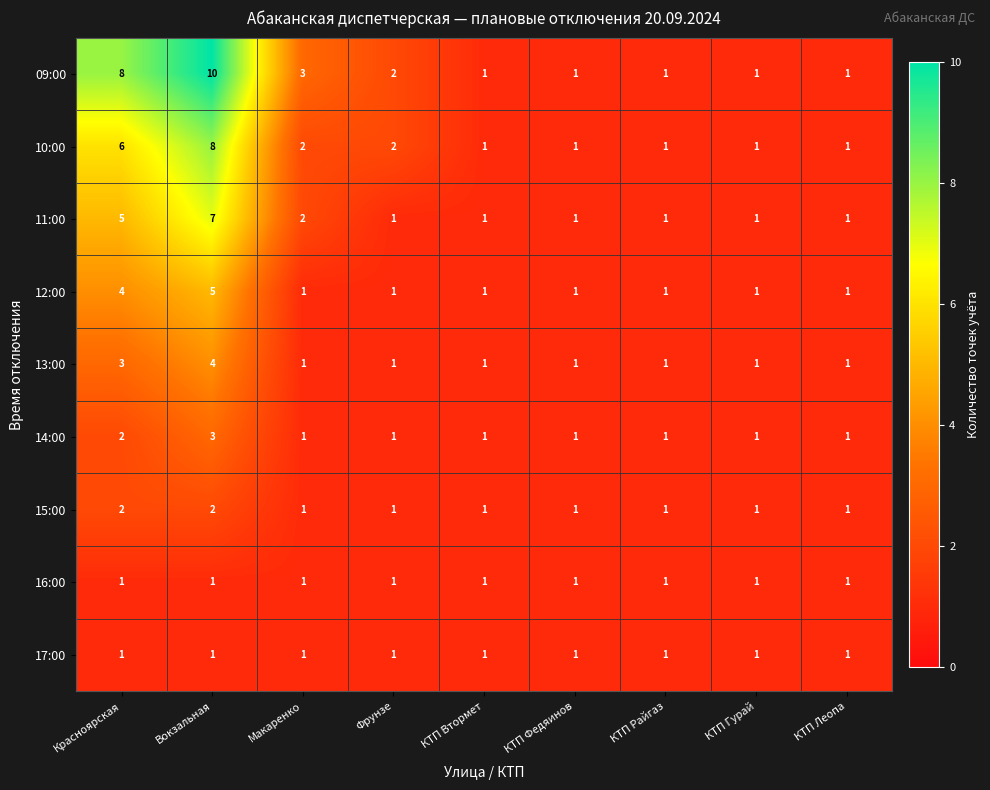

What is the difference between the second highest and minimum values in the 11:00 series?

4